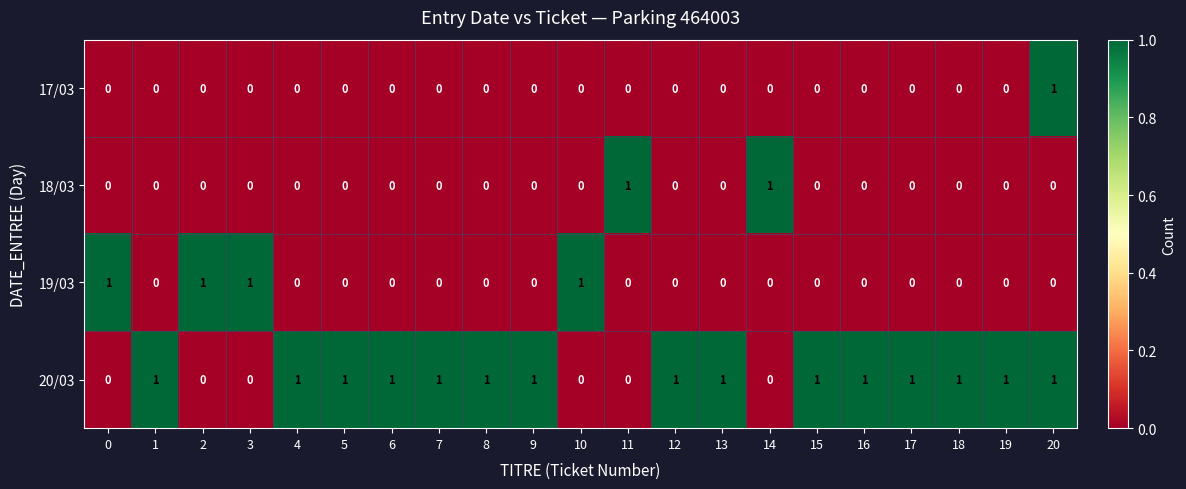

How many series are shown in this chart?

4